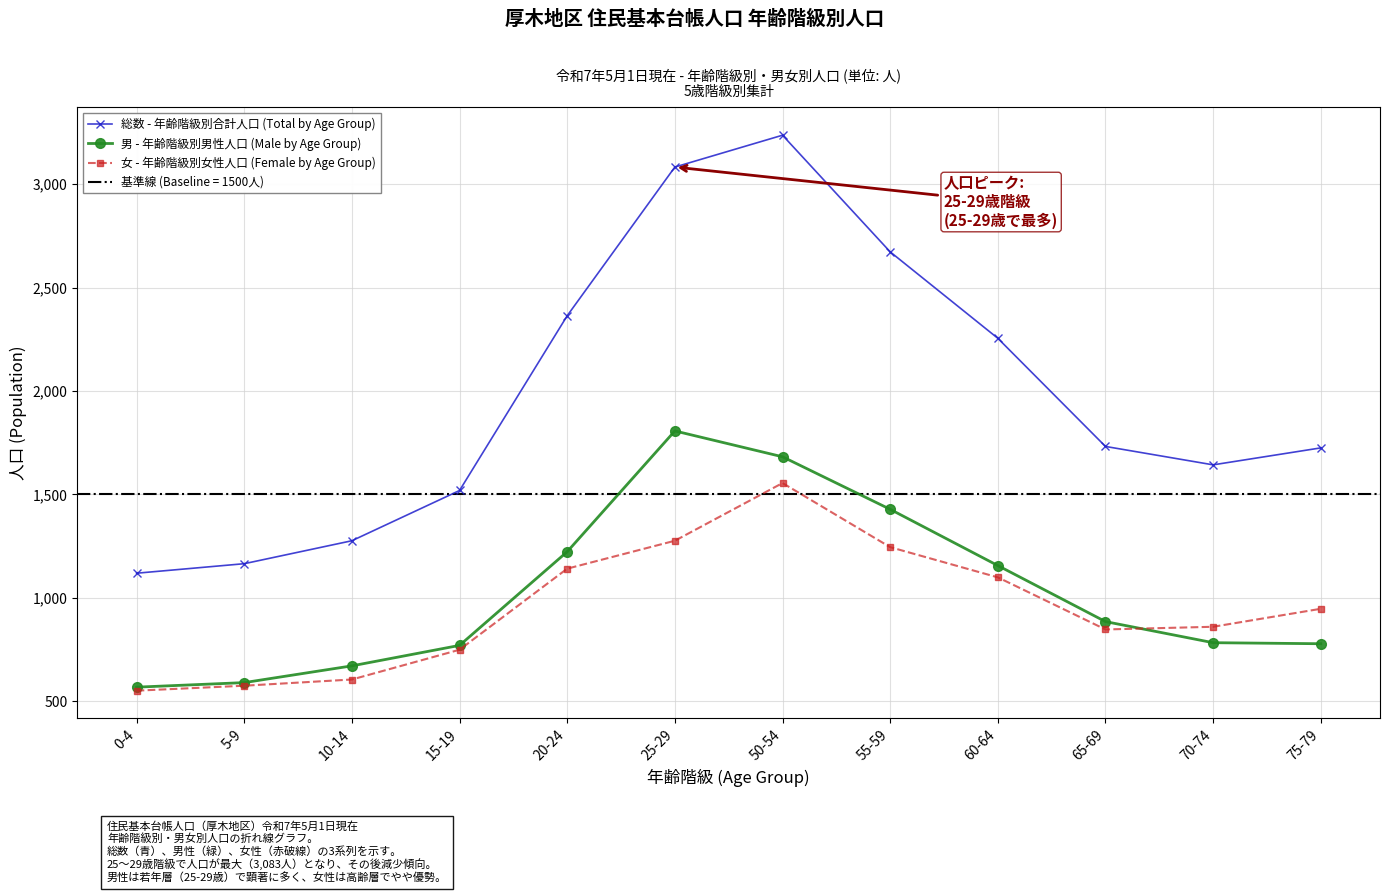

How many interior local valleys does the 総数 - 年齢階級別合計人口 (Total by Age Group) series have?

1